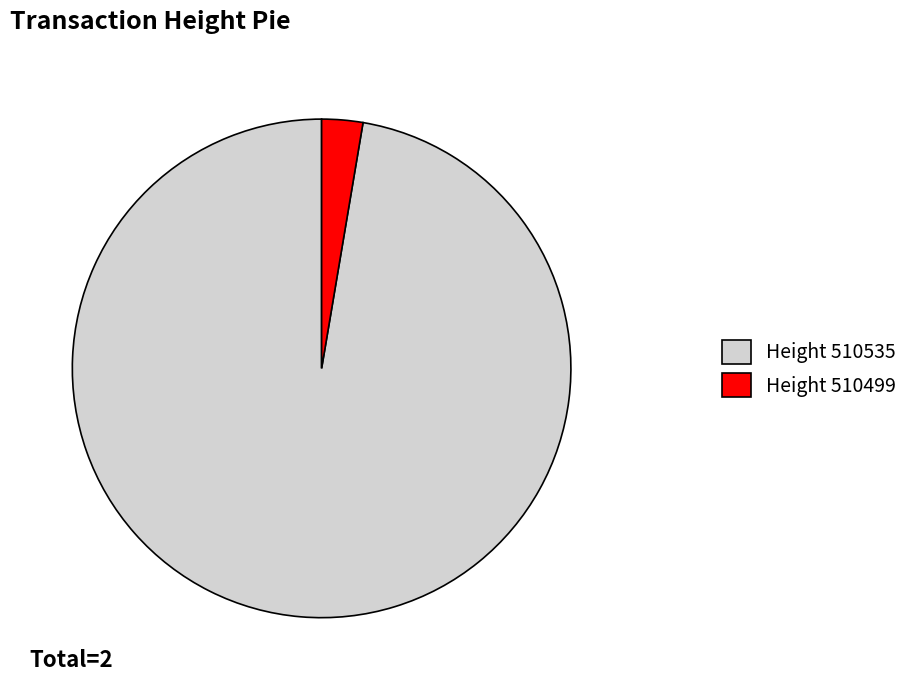

What is the ratio of the value at Height 510535 to the value at Height 510499?

36.6